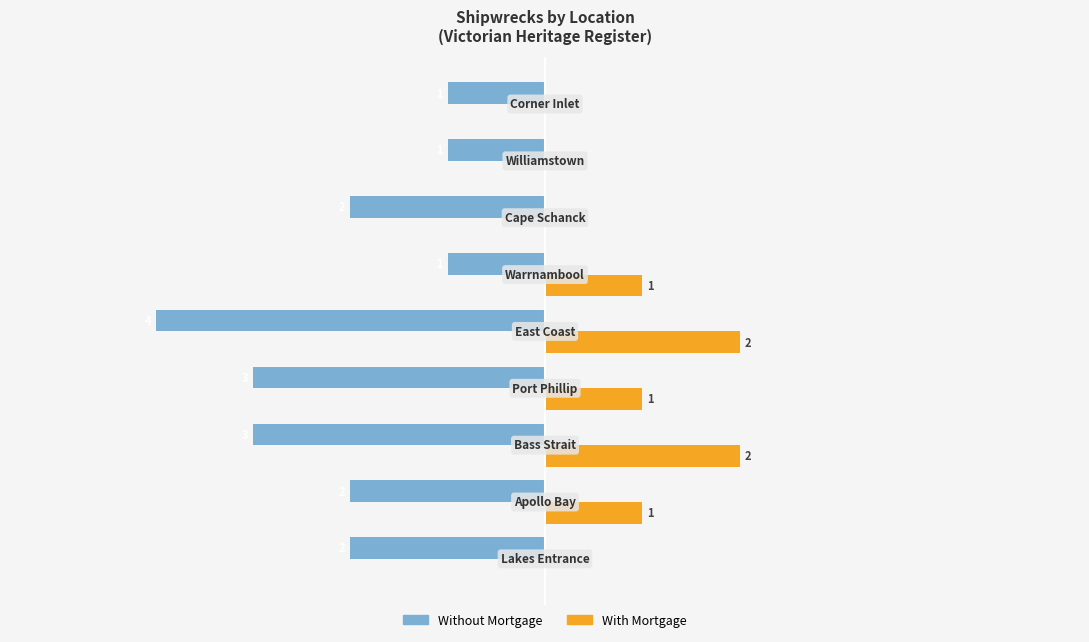

Which series has the largest total across all categories?

With Mortgage